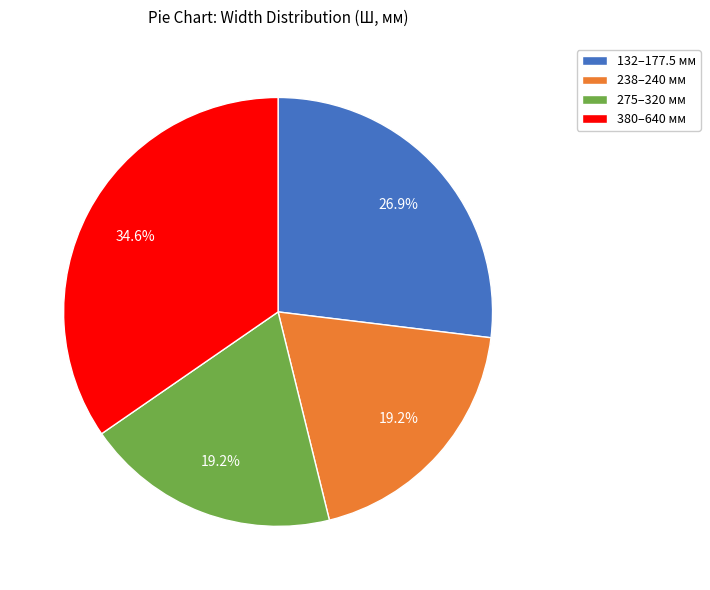

What percentage is NOT represented by 132–177.5 мм?

73.1%